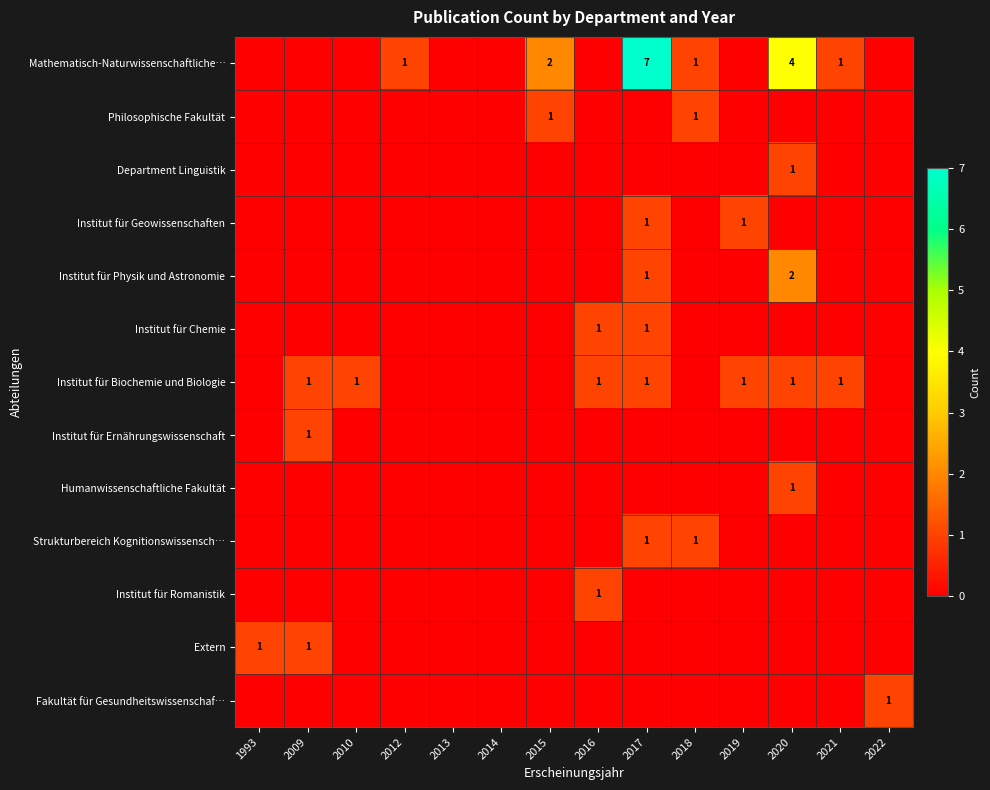

Is it true that Mathematisch-Naturwissenschaftliche… equals 3 at 2015?

False